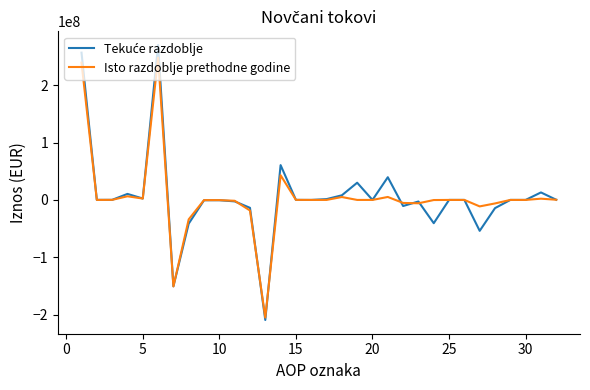

What is the minimum value shown in the chart?

-209196261